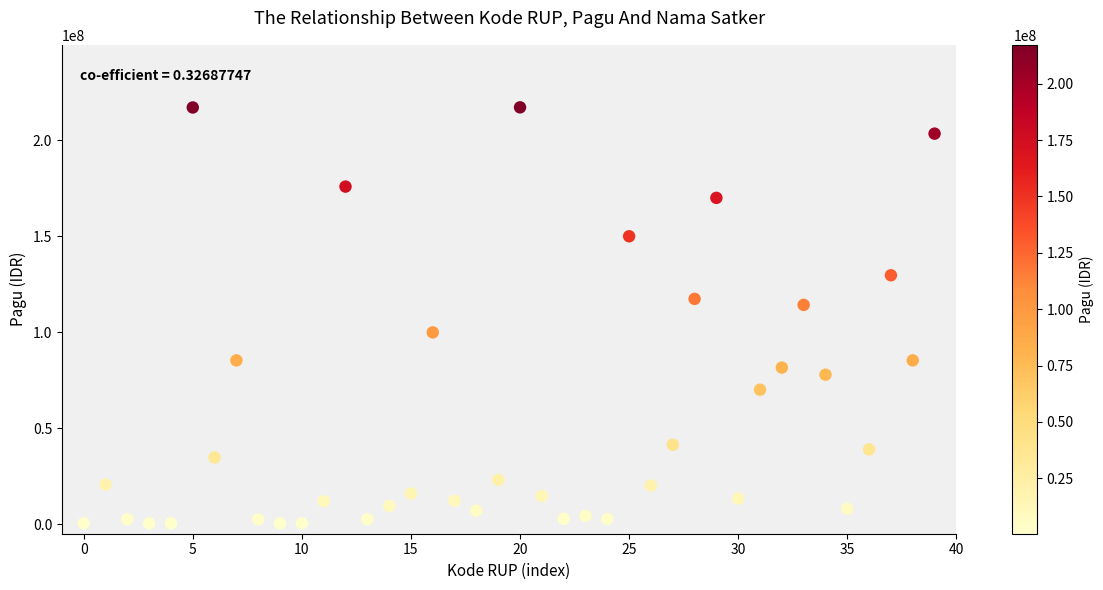

What Y value in the scatter plot is closest to 108830000?

114296000